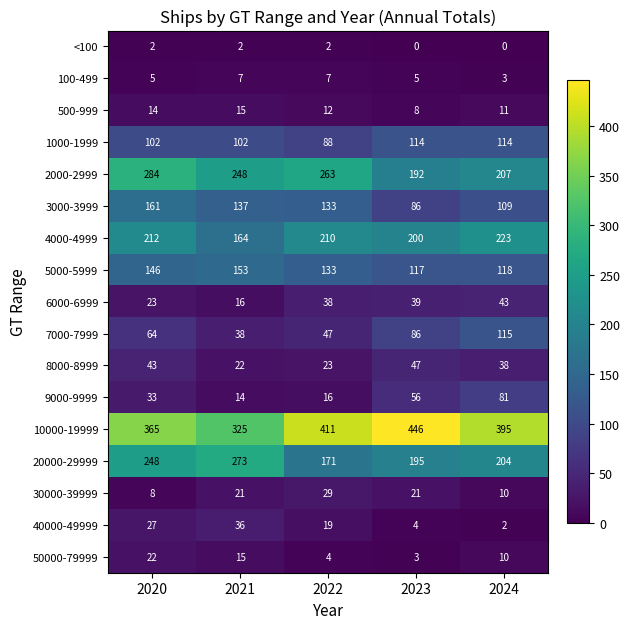

What is the sum of the 5000-5999 values at 2021 and 2023?

270